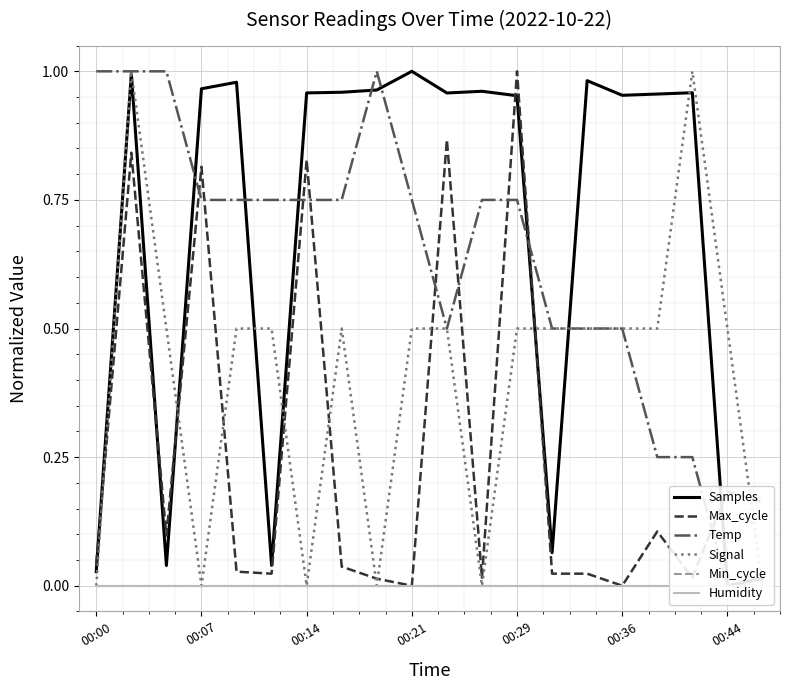

Which series has the largest total across all categories?

Samples